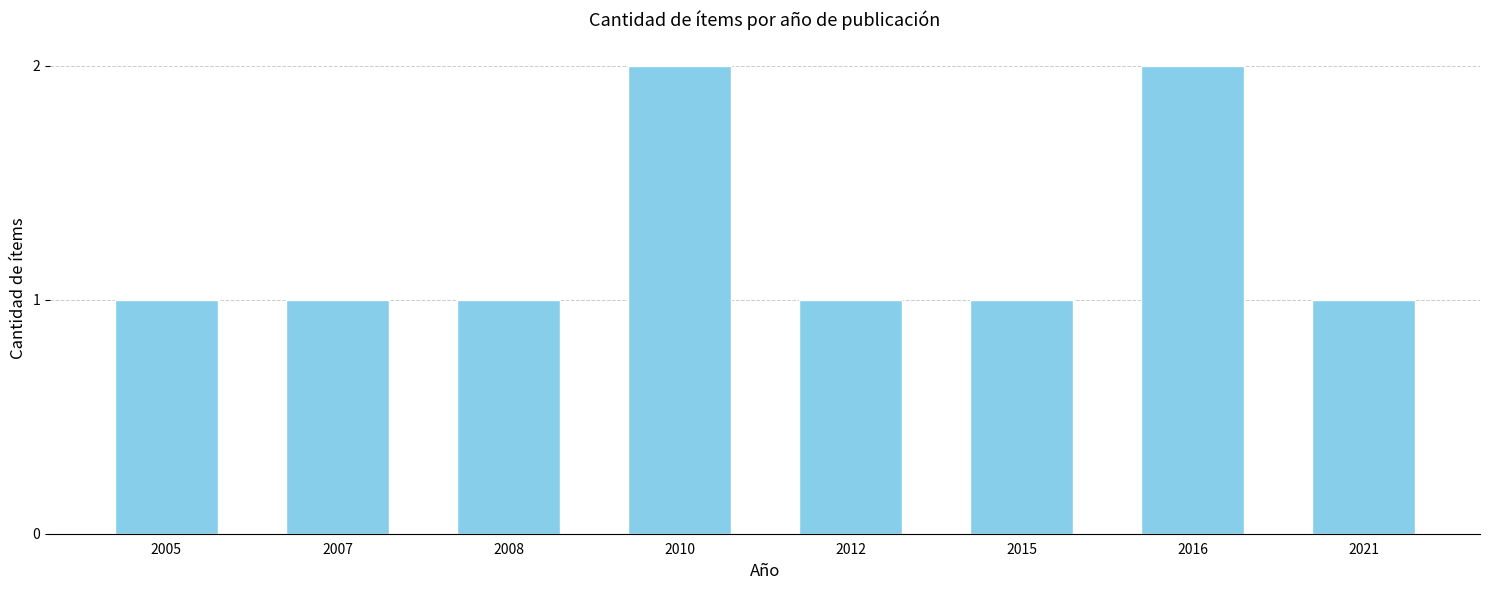

Does the chart contain any negative values?

No